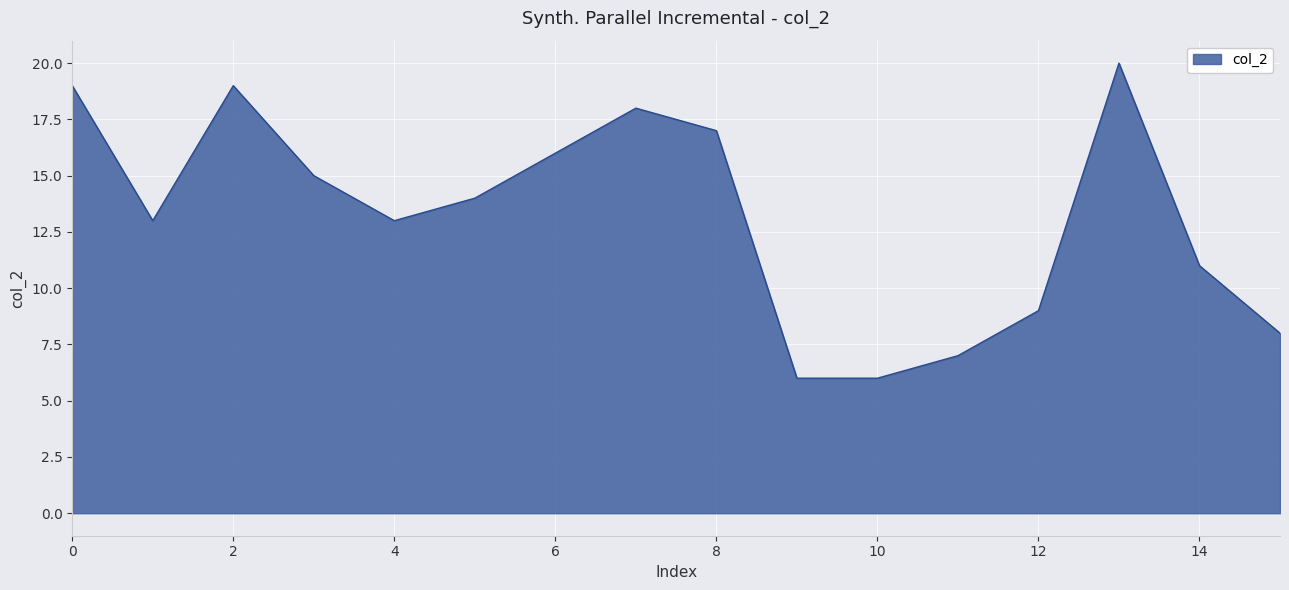

What is the greatest value displayed?

20